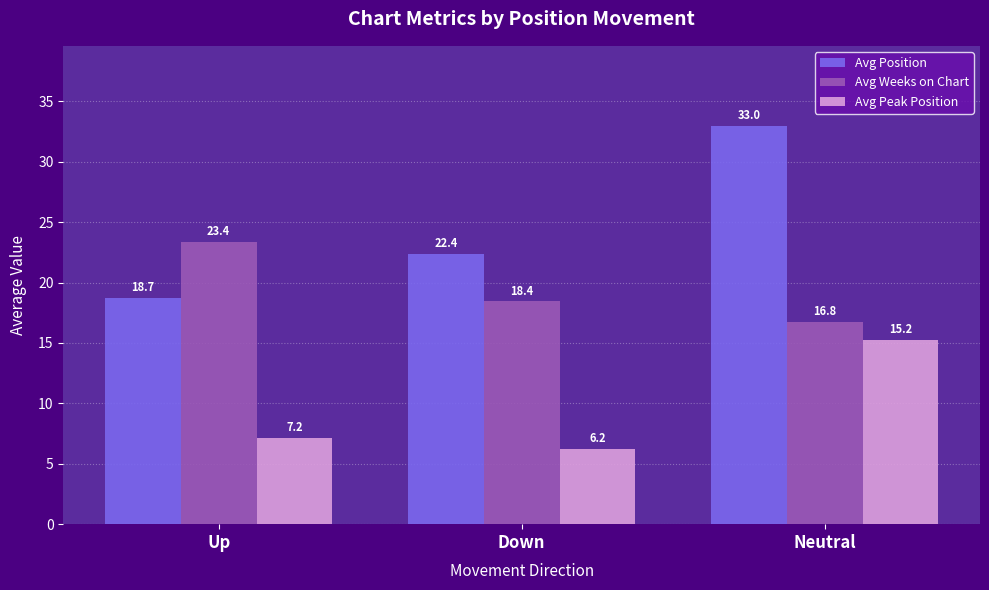

What is the lowest value of the Avg Weeks on Chart series?

16.8